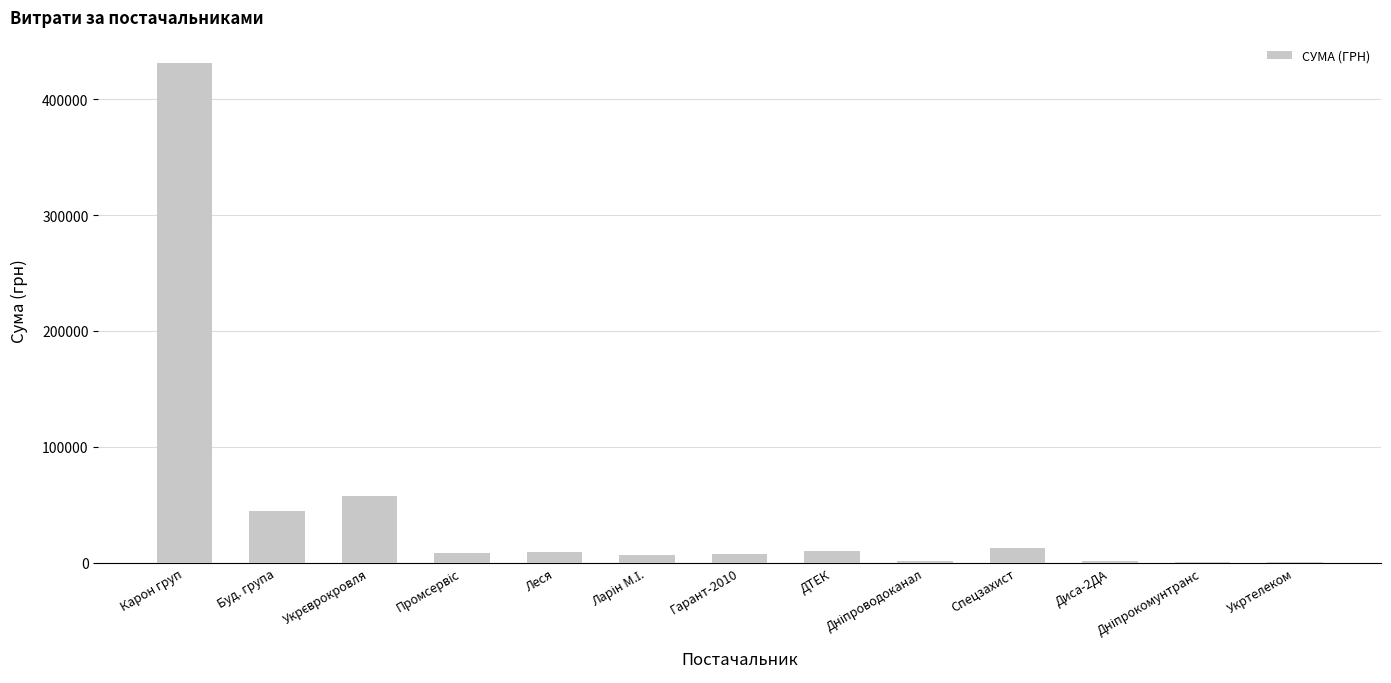

What is the change in value from Буд. група to Диса-2ДА?

-42843.1